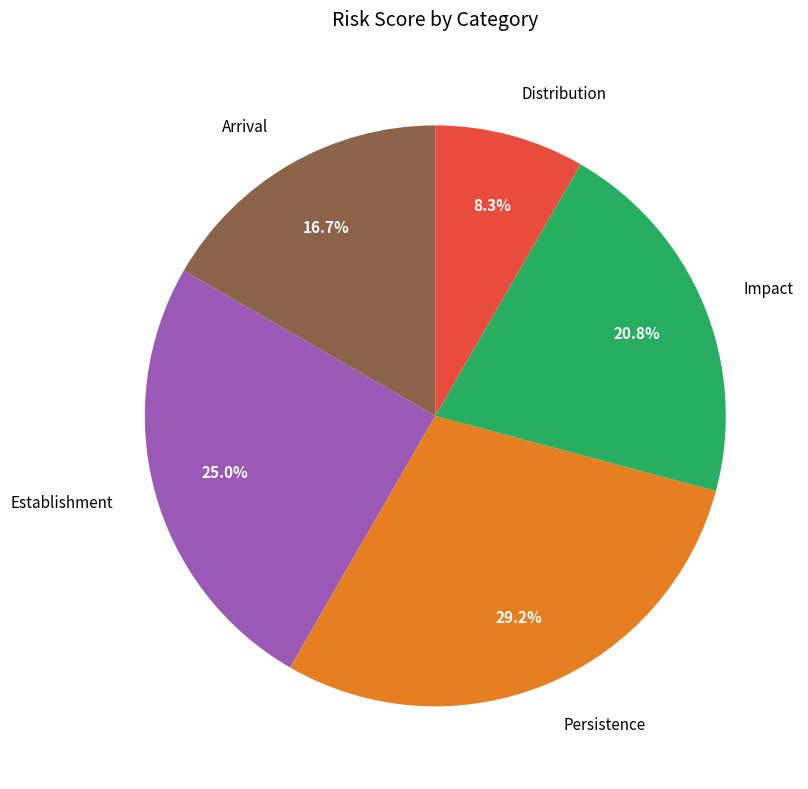

Combined, do Distribution and Establishment account for over 50%?

No